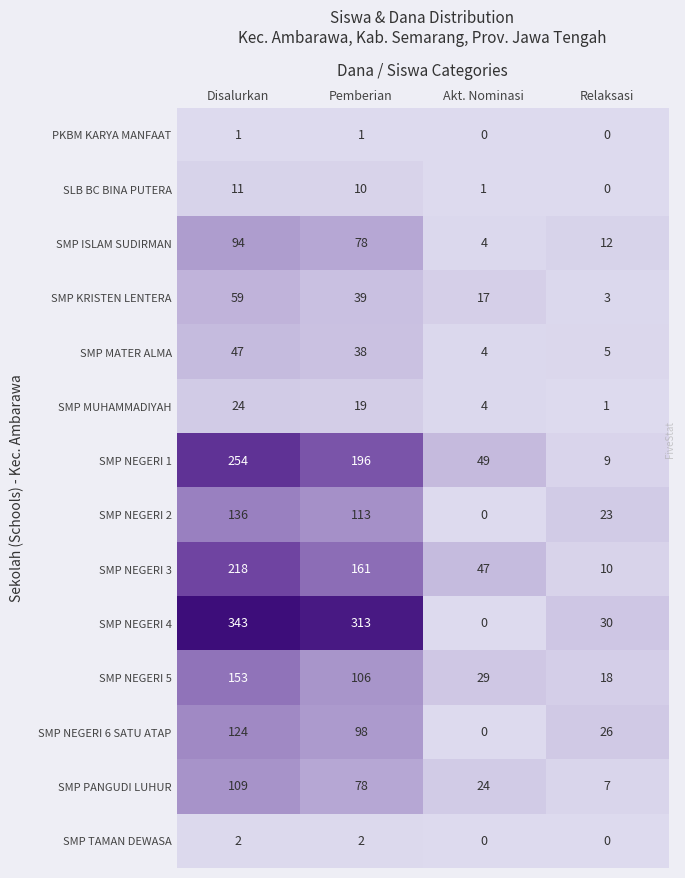

The value of SMP ISLAM SUDIRMAN at Disalurkan is 94. True or false?

True